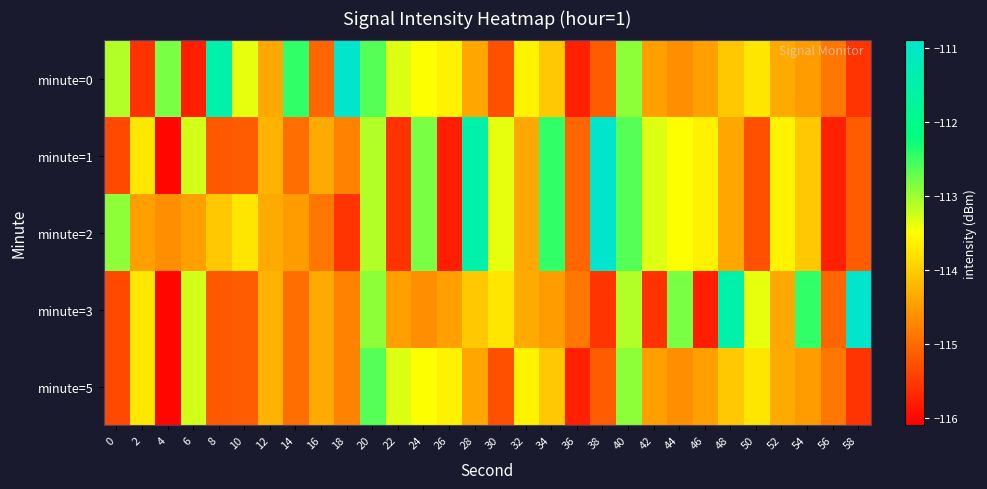

At how many categories does at least one series exceed -113?

15